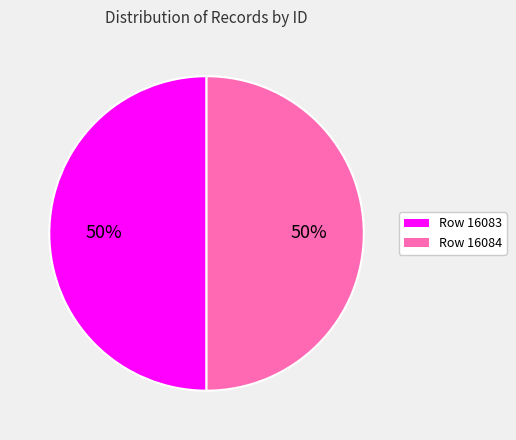

To the nearest percent, what is the combined percentage of Row 16084 and Row 16083?

100%